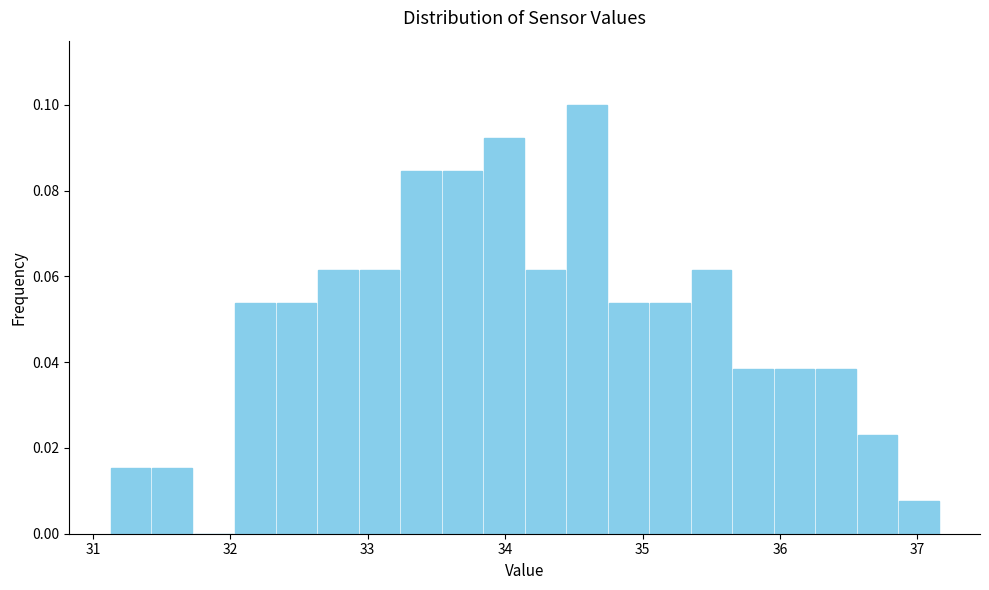

Around what value on the x-axis is the tallest bar? Give the approximate position of its centre, as read against the axis.

34.6